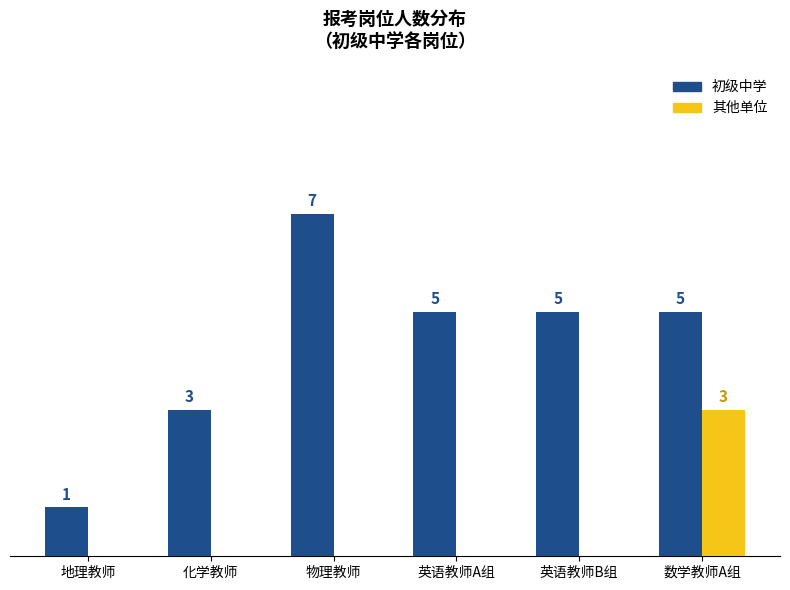

At which category is the sum across all series the highest?

数学教师A组